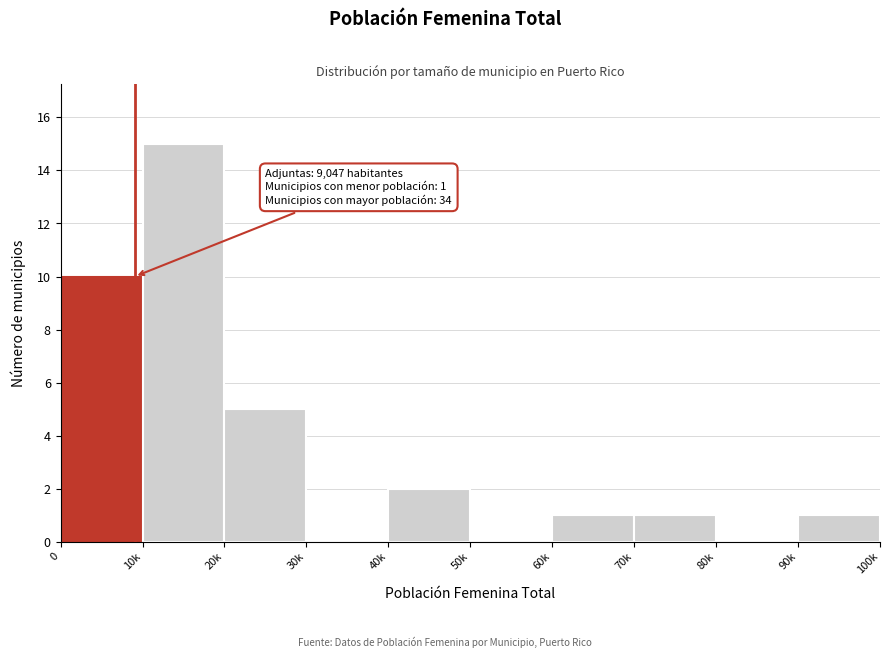

Reading left to right, what are all the values shown in this chart?

0=10	10k=15	20k=5	30k=0	40k=2	50k=0	60k=1	70k=1	80k=0	90k=1